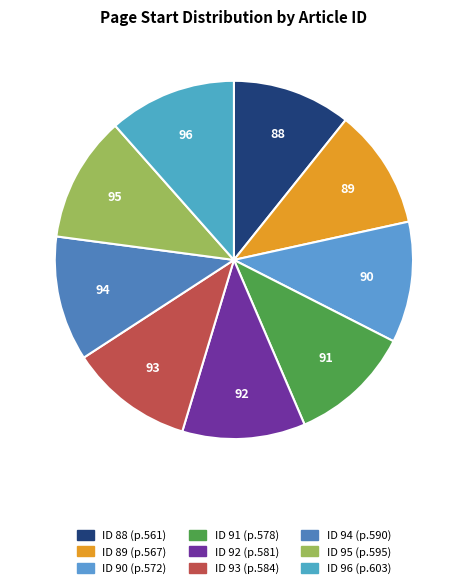

True or false: 92 accounts for 11% of the total.

True